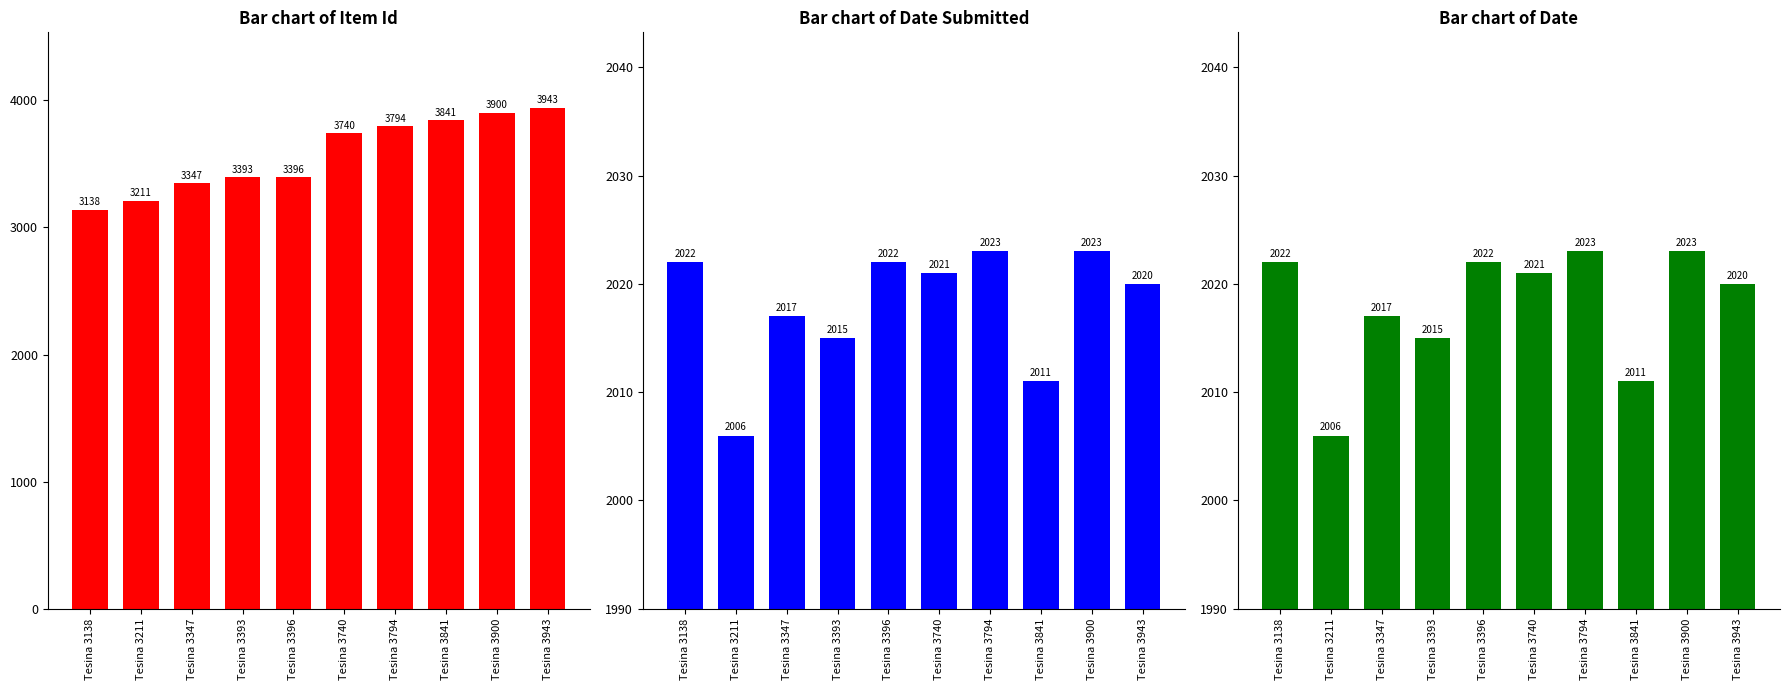

What is the difference between the maximum and minimum values in the Date series?

17